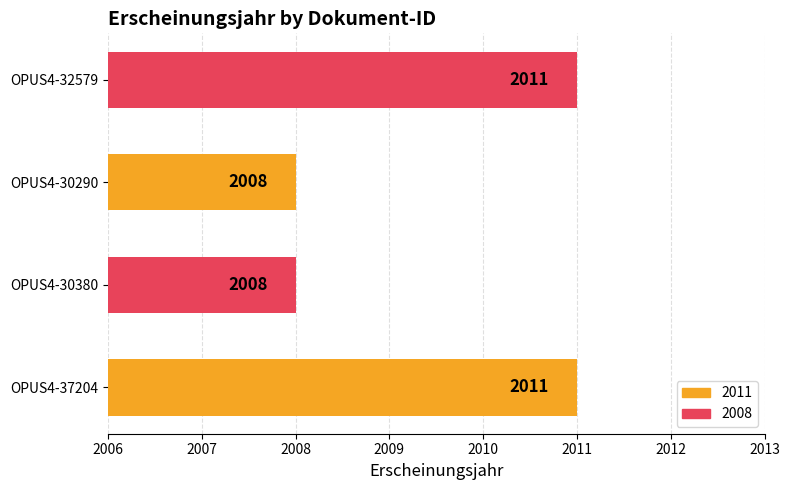

What is the difference between the second highest and minimum values?

3